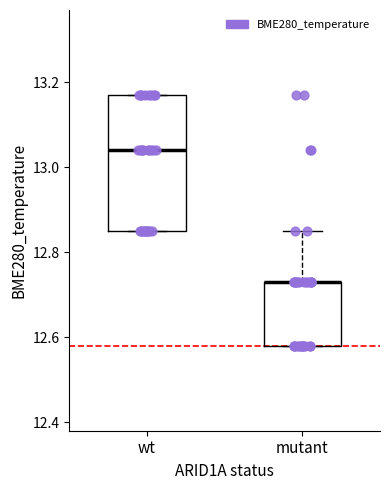

Which box is the tallest, from its lower edge to its upper edge?

wt